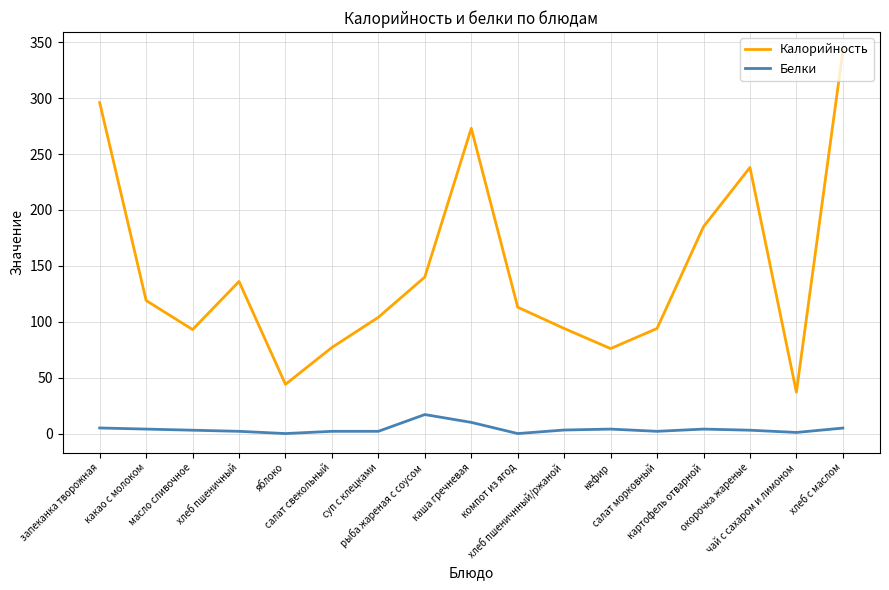

True or false: Белки and Калорийность intersect in this chart.

False